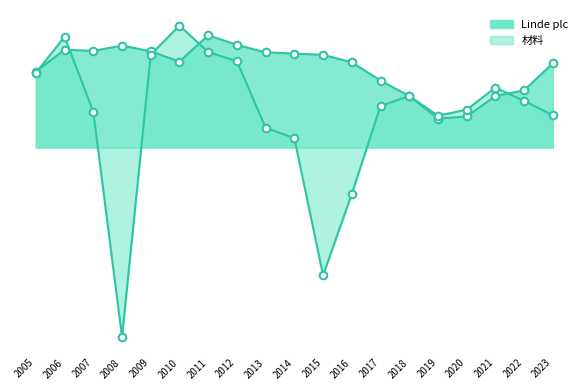

Which series contains the lowest Y value?

材料